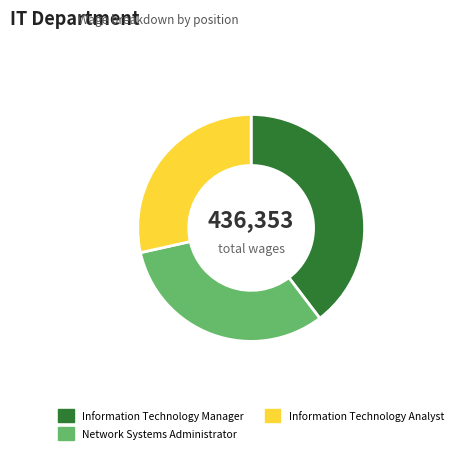

What is the smallest slice in the pie chart?

Information Technology Analyst